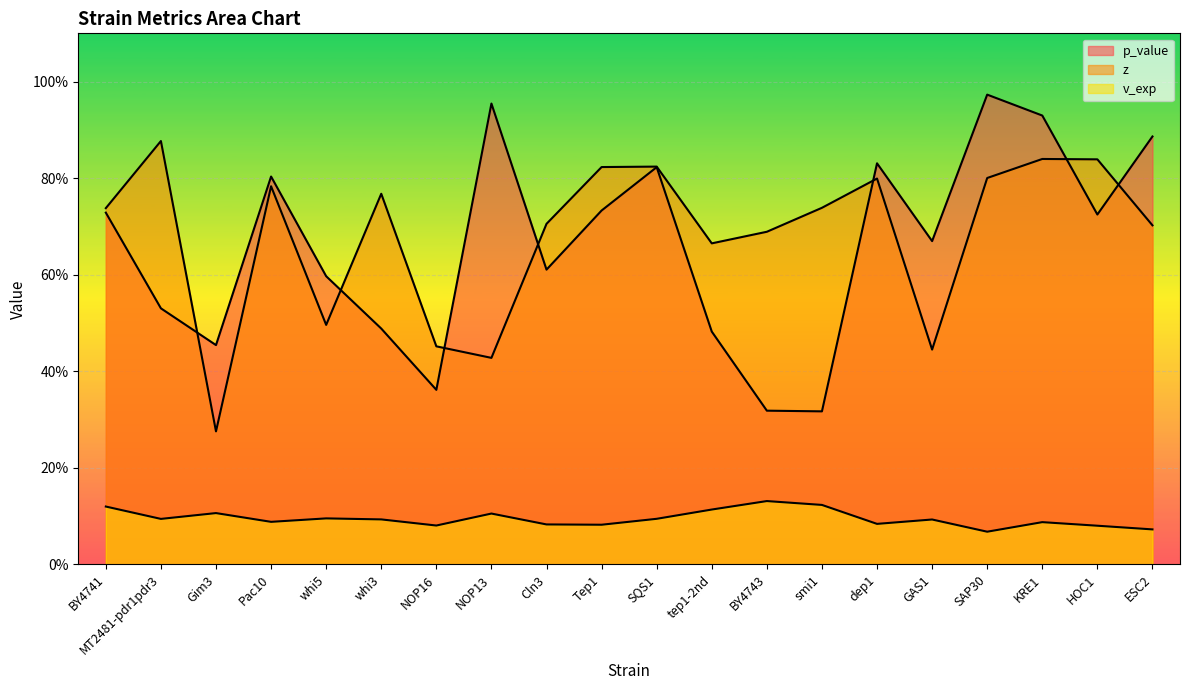

Which series has the largest total across all categories?

z